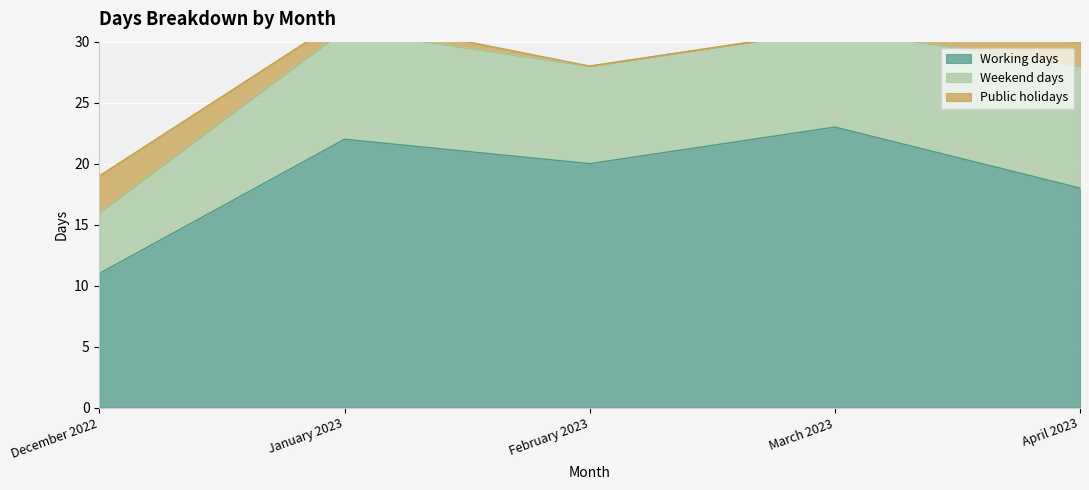

Which series changed the most between March 2023 and April 2023?

Working days